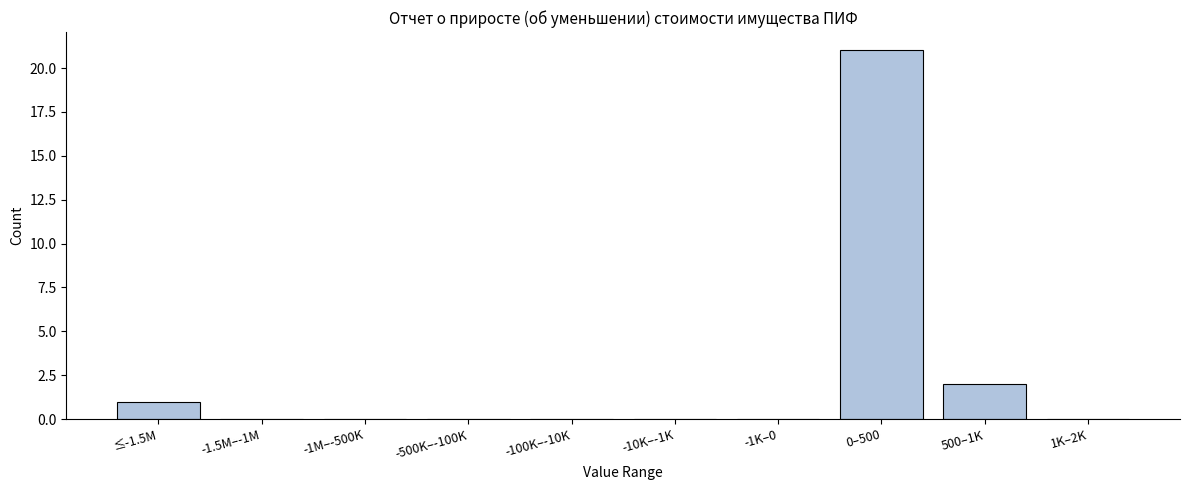

Reading left to right, what are all the values shown in this chart?

≤-1.5M=1	-1.5M–-1M=0	-1M–-500K=0	-500K–-100K=0	-100K–-10K=0	-10K–-1K=0	-1K–0=0	0–500=21	500–1K=2	1K–2K=0